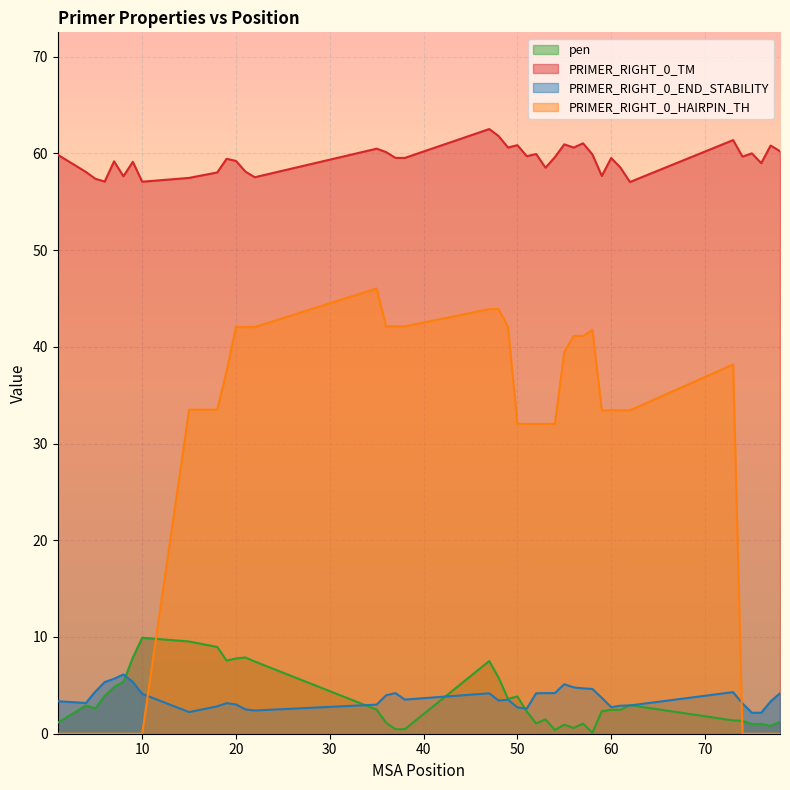

How many interior local peaks does the PRIMER_RIGHT_0_TM series have?

13